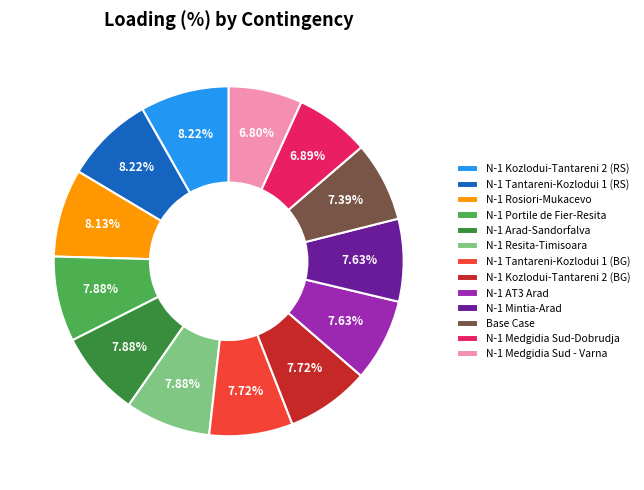

Does N-1 Kozlodui-Tantareni 2 (BG) represent more than half of the total?

No